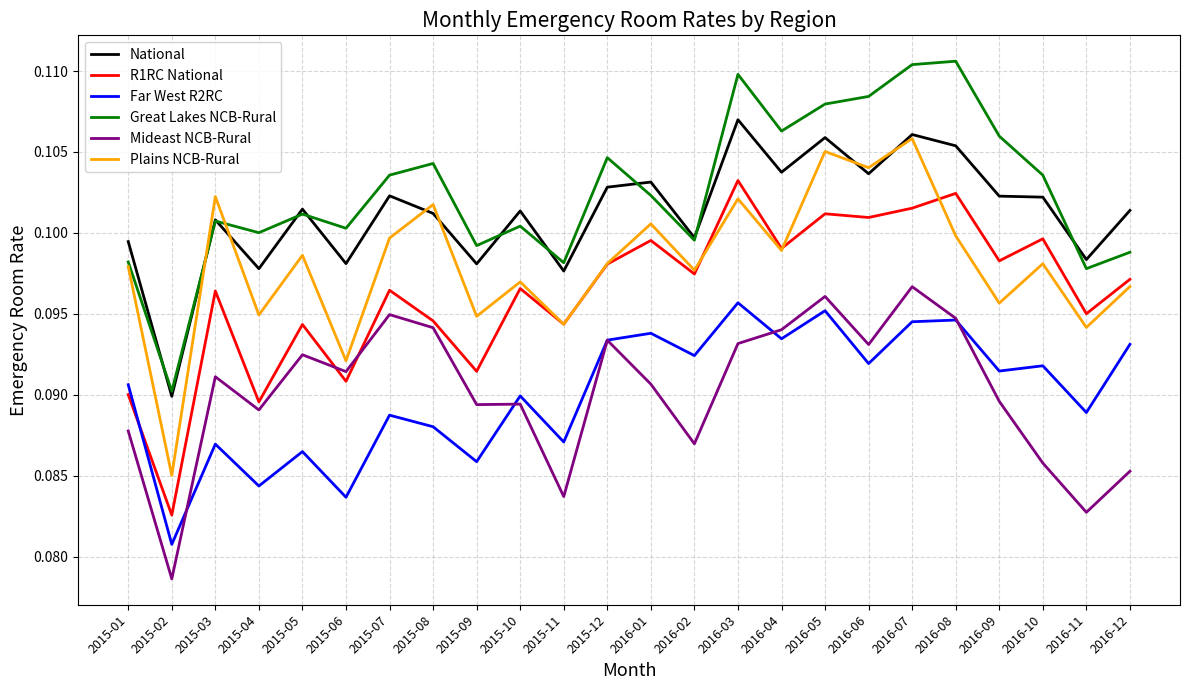

Between 2016-11 and 2016-12, which series saw the biggest shift?

Far West R2RC